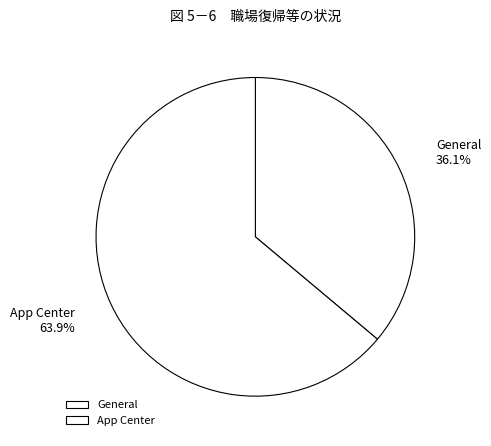

Is General the majority of the pie?

No